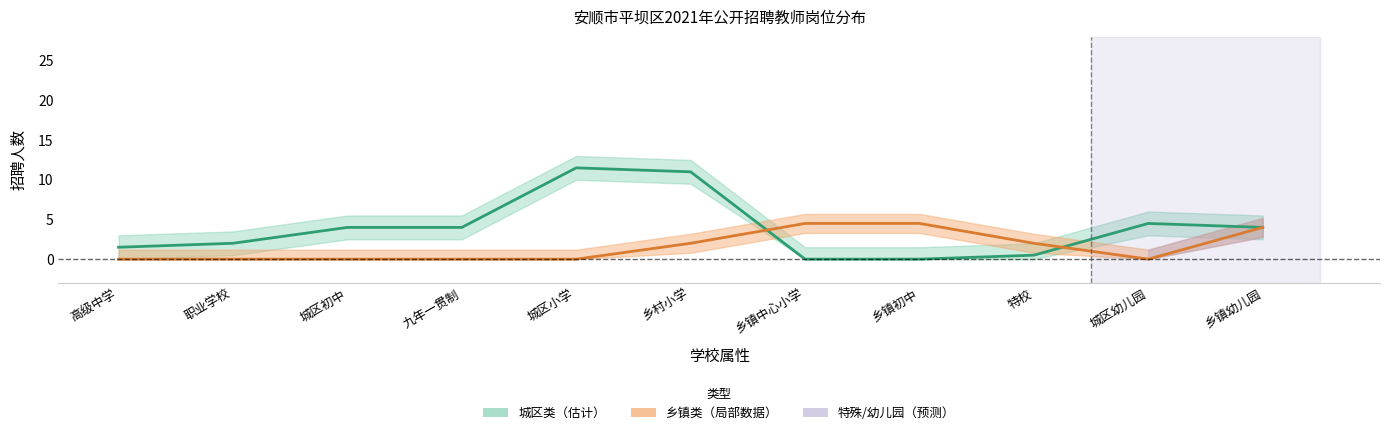

The value of 城区类 at 乡镇初中 is 0.0. True or false?

True